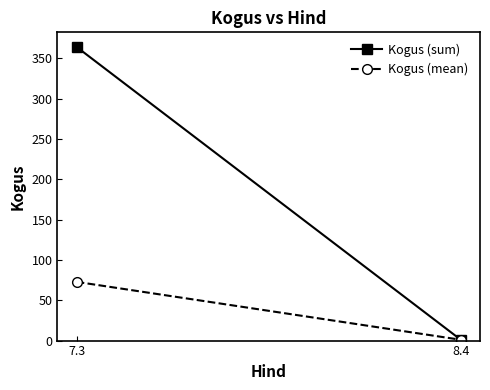

What is the difference between the Kogus (sum) values at 7.3 and 8.4?

363.0